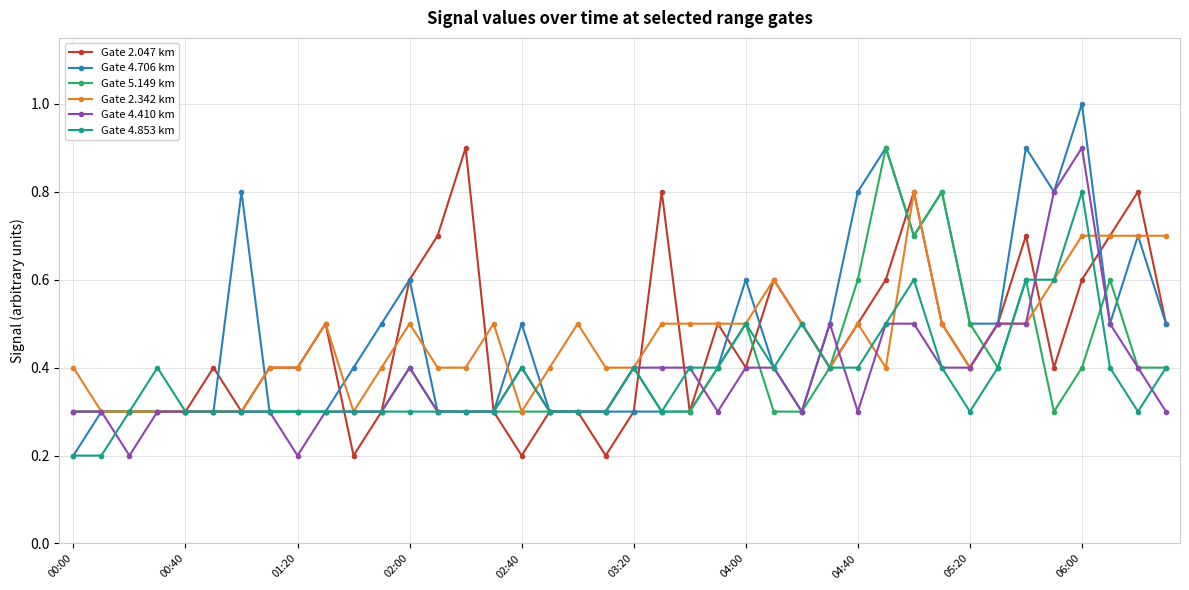

Which series has the largest range (max minus min)?

Gate 4.706 km